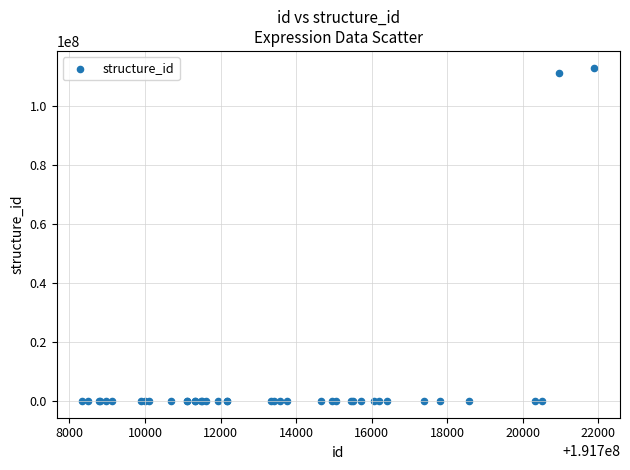

What Y value in the scatter plot is closest to 56446235?

111220572